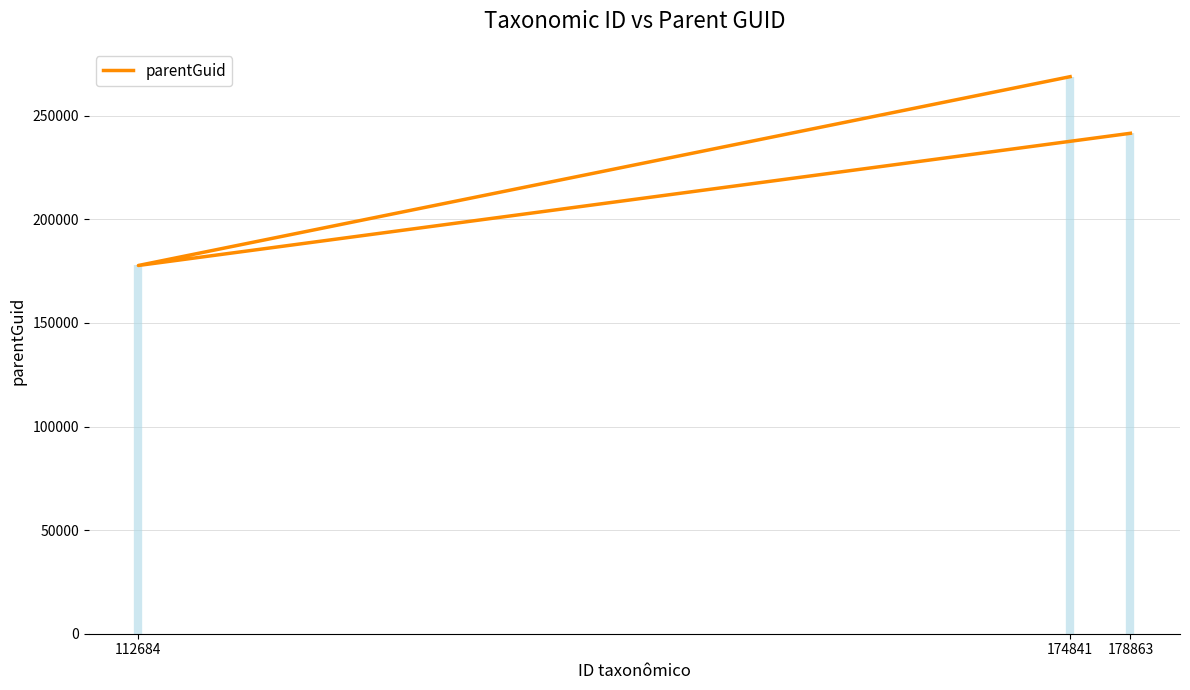

What is the change in value from 178863 to 112684?

-63803